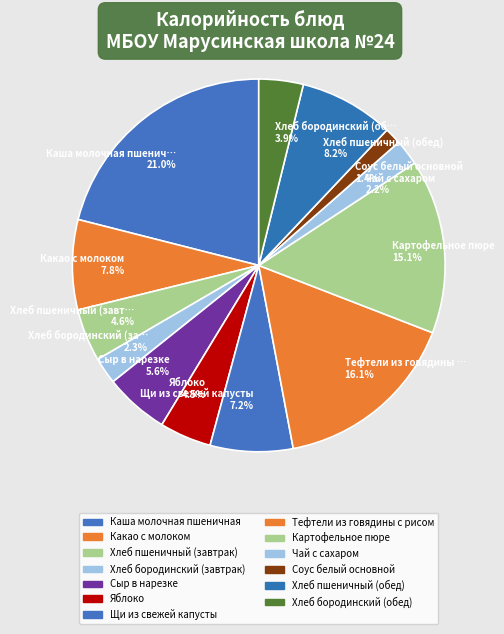

What is the ratio of the value at Хлеб пшеничный (завт… 4.6% to the value at Сыр в нарезке 5.6%?

0.8